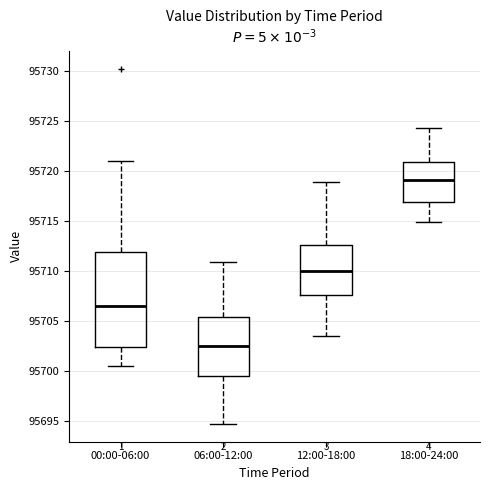

Where is the lower edge of the box for 06:00-12:00 on the y-axis? The values are not printed on the chart, so give them approximately, as read against the axis.

95699.5